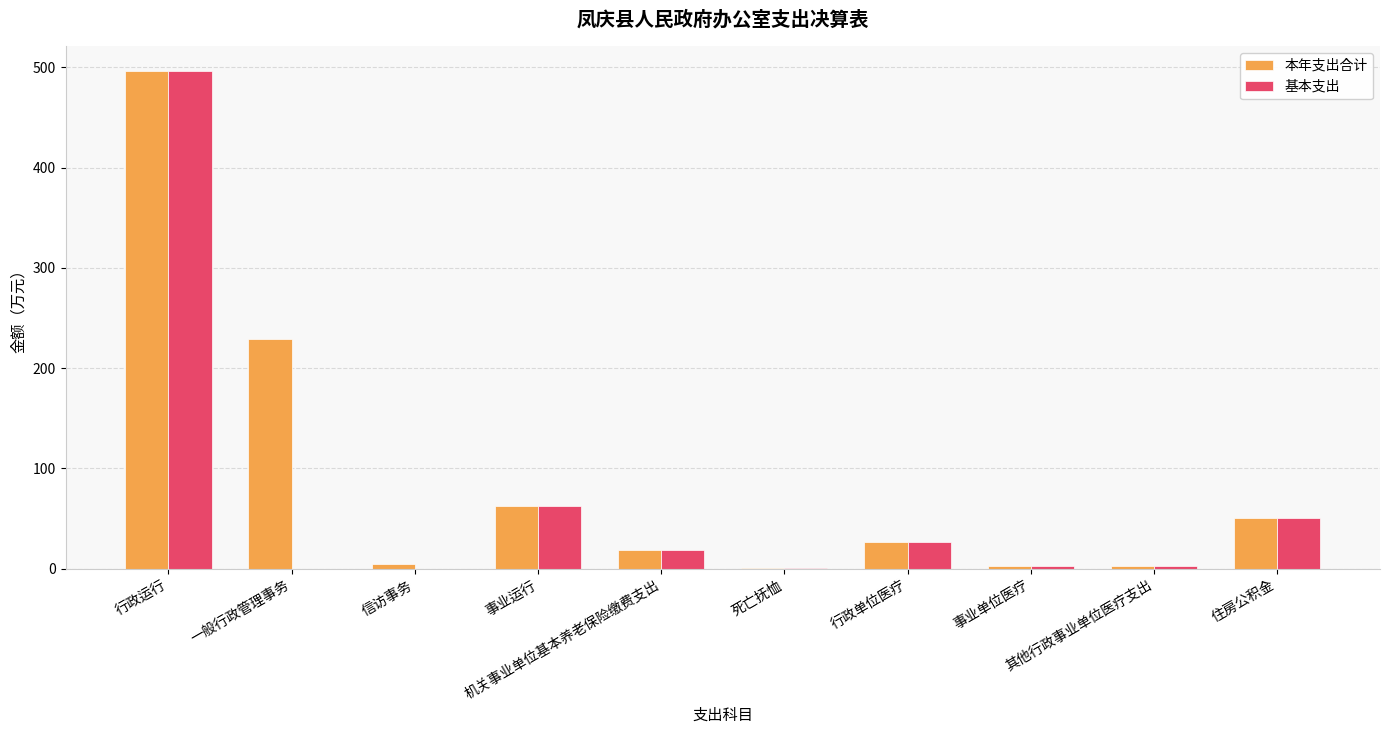

Which series has the largest total across all categories?

本年支出合计